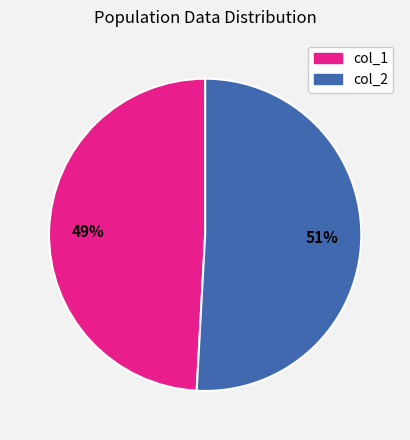

Is the sum of col_2 and col_1 greater than half?

Yes